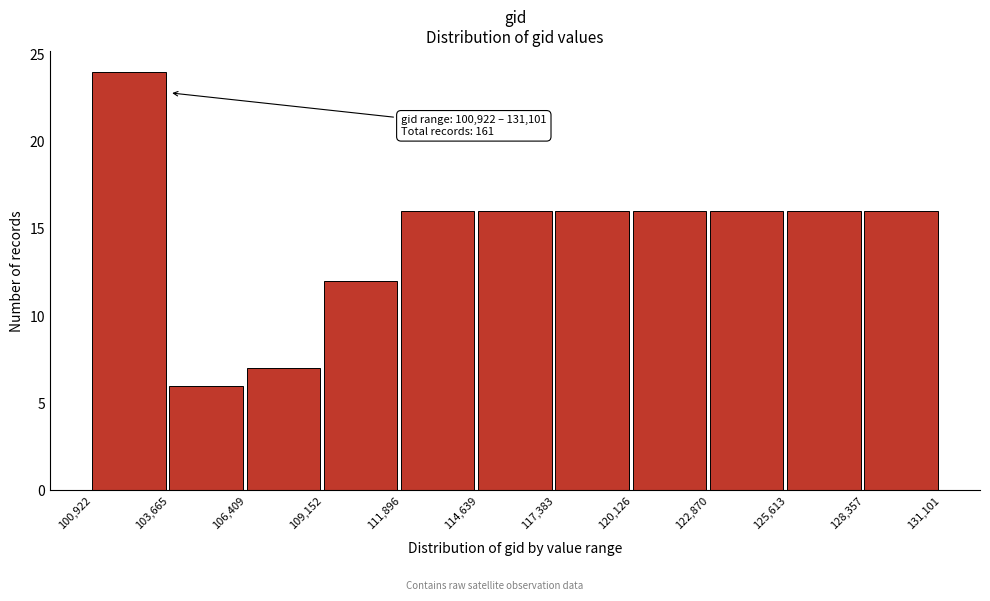

Over which range of the x-axis is the bar tallest?

100,922 to 103,665